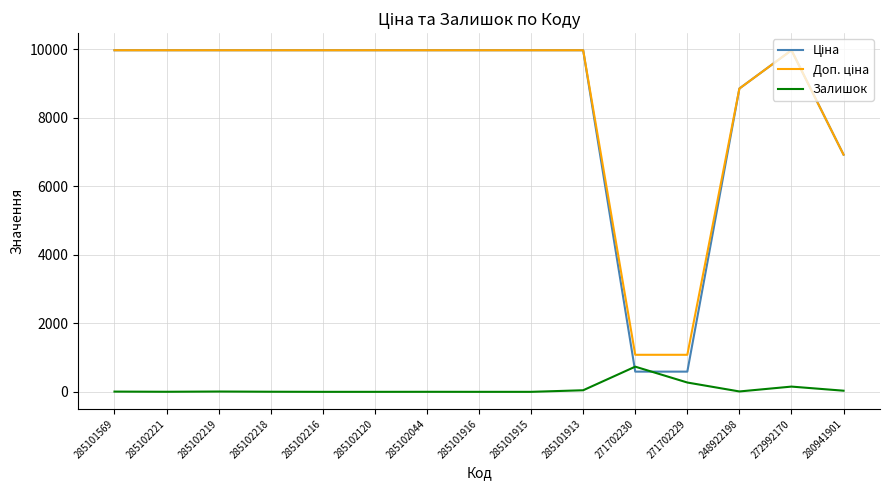

What is the greatest value displayed?

9975.0